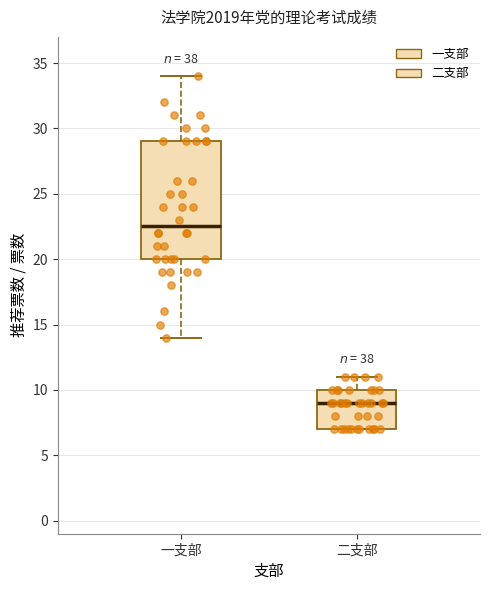

Which box's median line is the lowest?

二支部